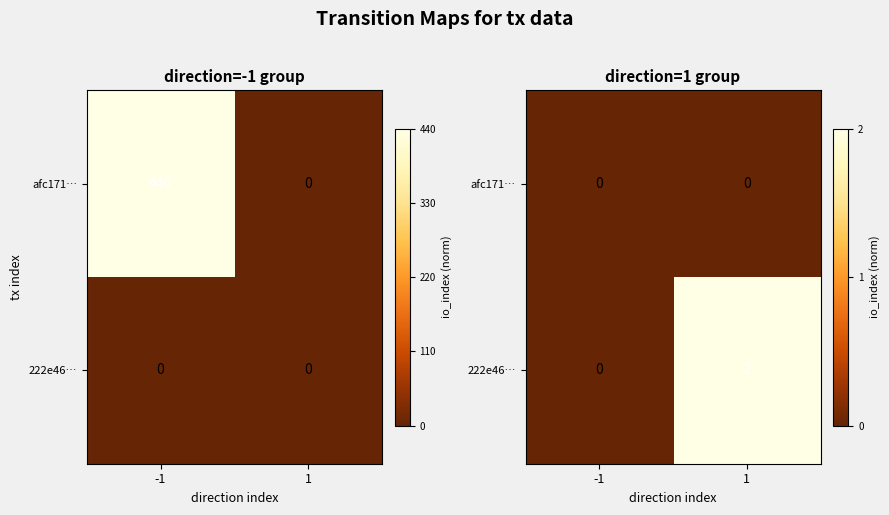

What is the sum of all 222e46… values?

1